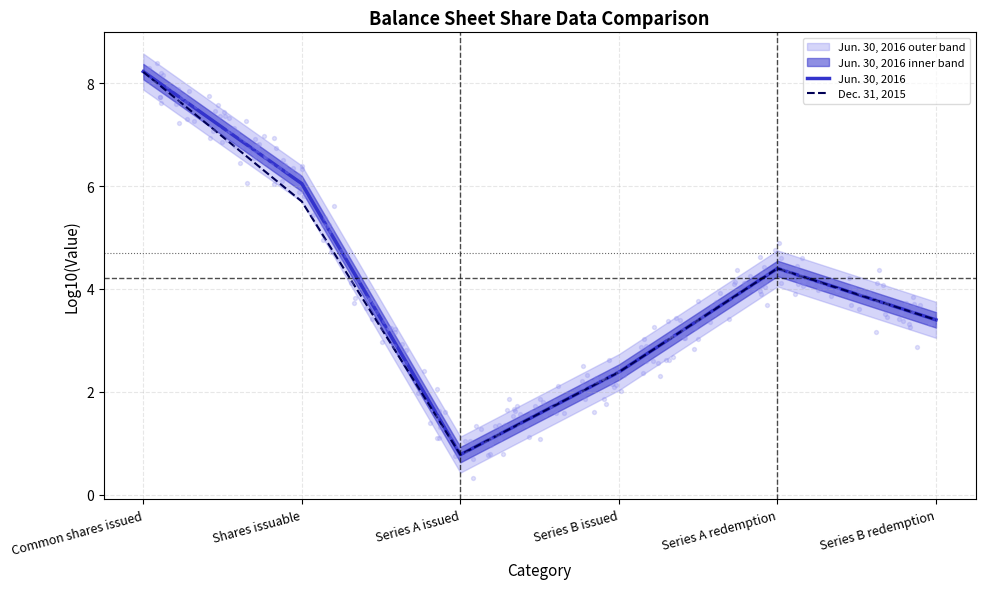

Which series contains the lowest Y value?

Jun. 30, 2016